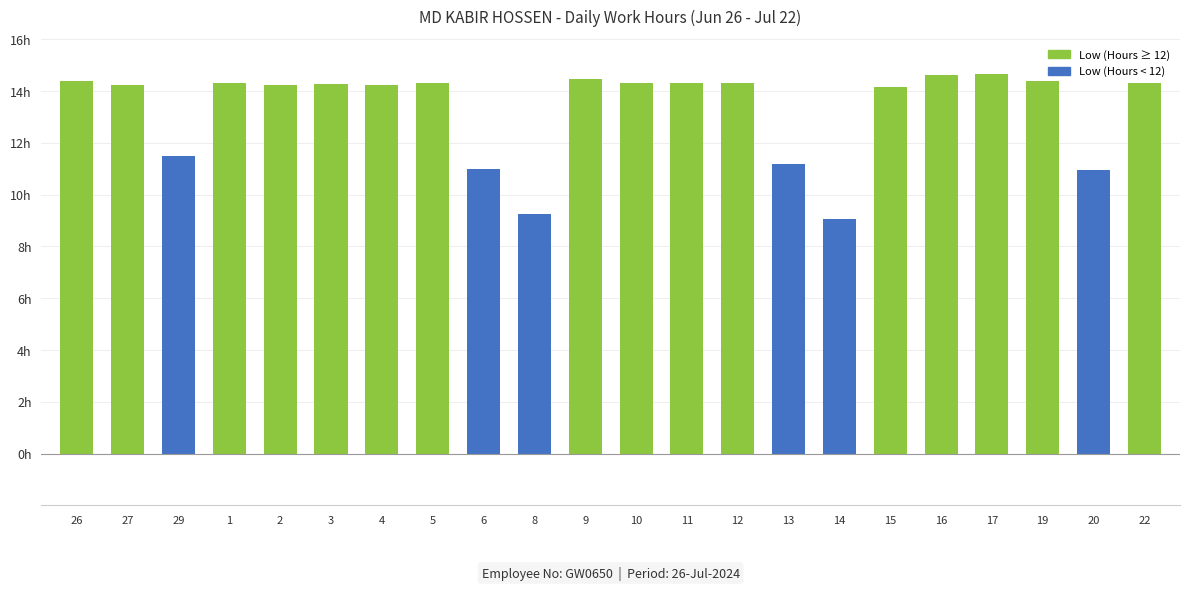

Reading left to right, extract all data points from this chart.

Low (Hours): 14.4	14.2	11.5	14.3	14.2	14.3	14.2	14.3	11.0	9.2	14.5	14.3	14.3	14.3	11.2	9.1	14.2	14.6	14.7	14.4	11.0	14.3
Break Total: 0.0	0.0	0.0	0.0	0.0	0.0	0.0	0.0	0.0	0.0	0.0	0.0	0.0	0.0	0.0	0.0	0.0	0.0	0.0	0.0	0.0	0.0